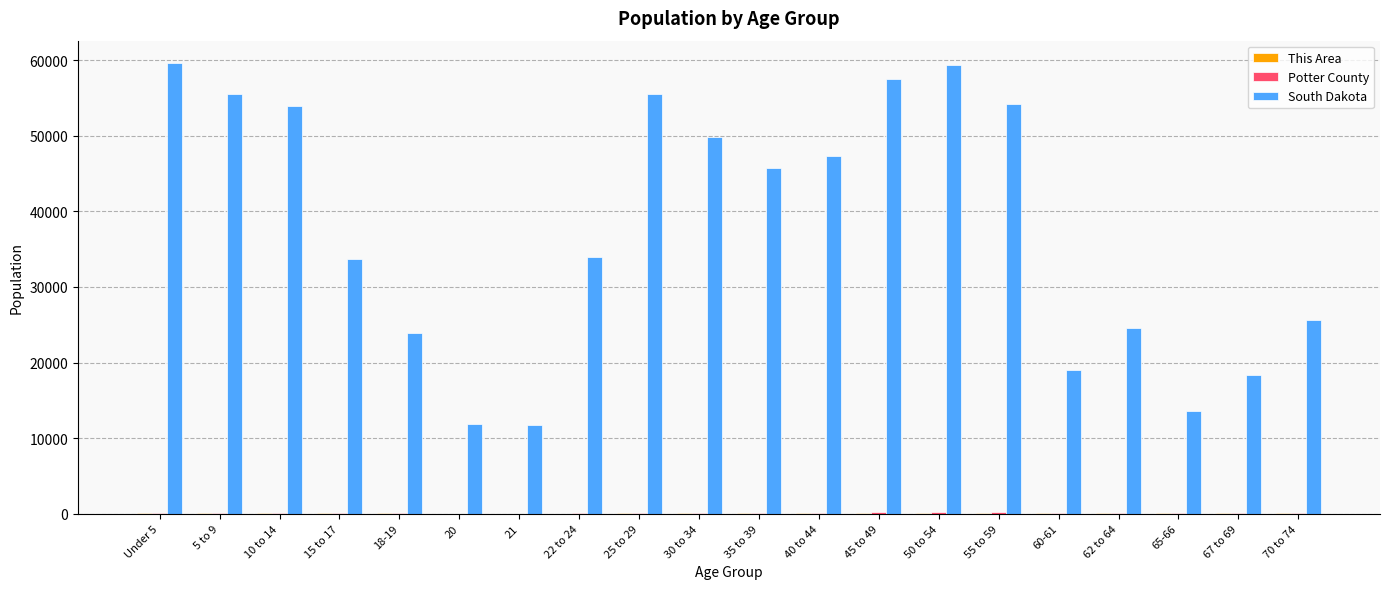

The value of South Dakota at 15 to 17 is 20765. True or false?

False